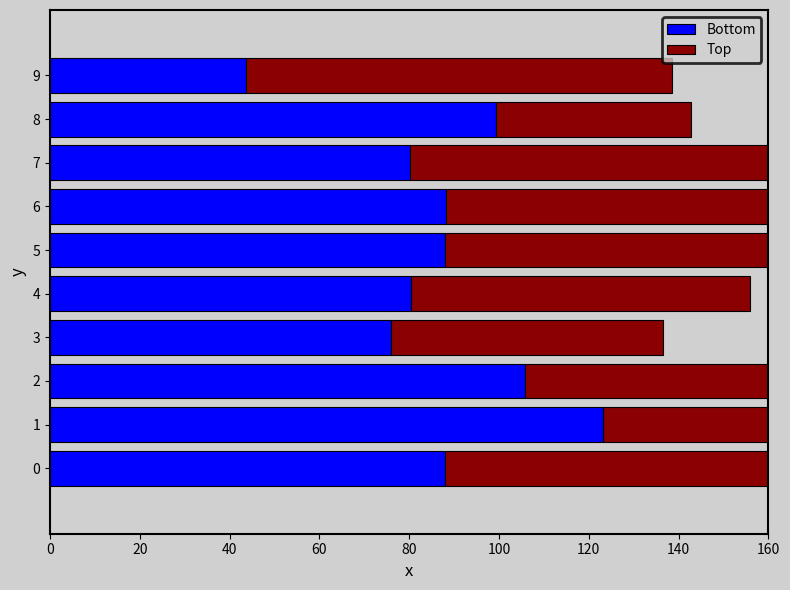

Is it true that Top equals 89.5 at 2?

False